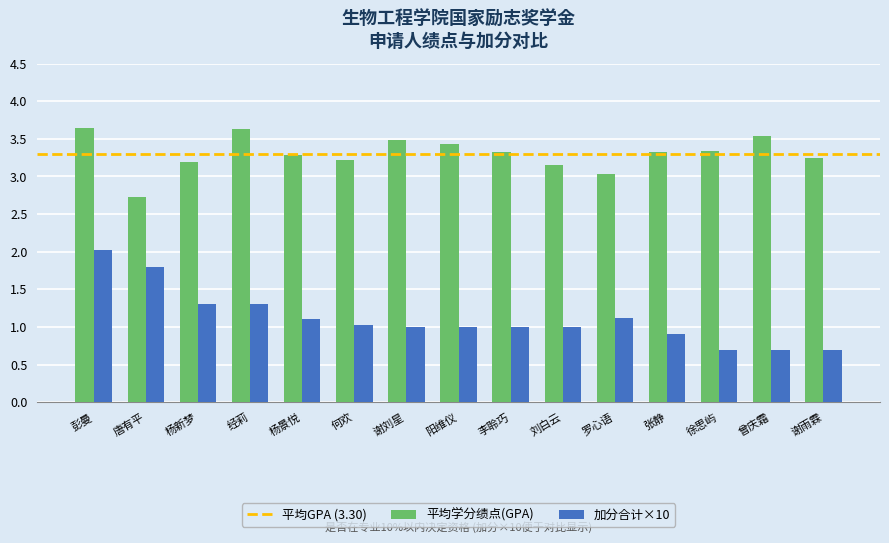

What is the greatest value displayed?

3.6